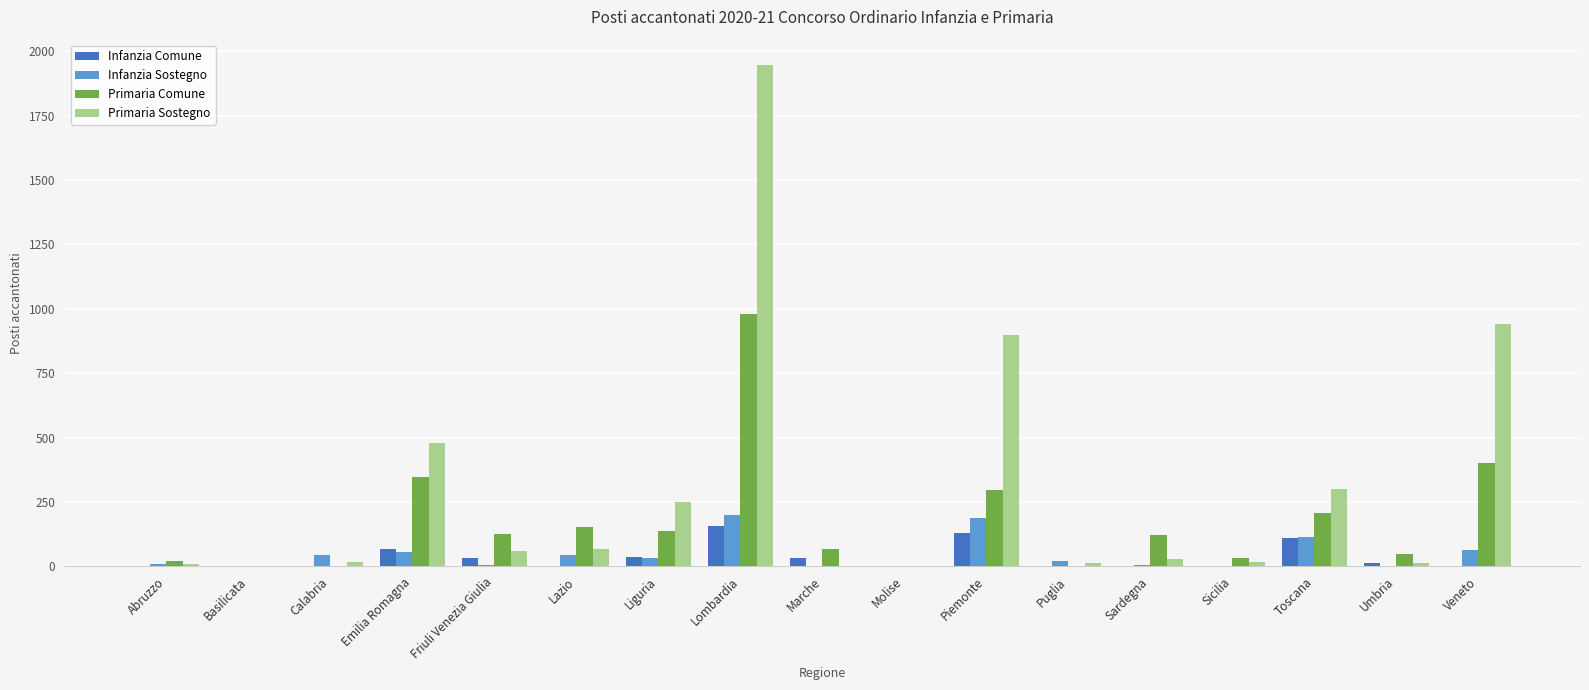

True or false: Primaria Comune has a value of -581 at Puglia.

False